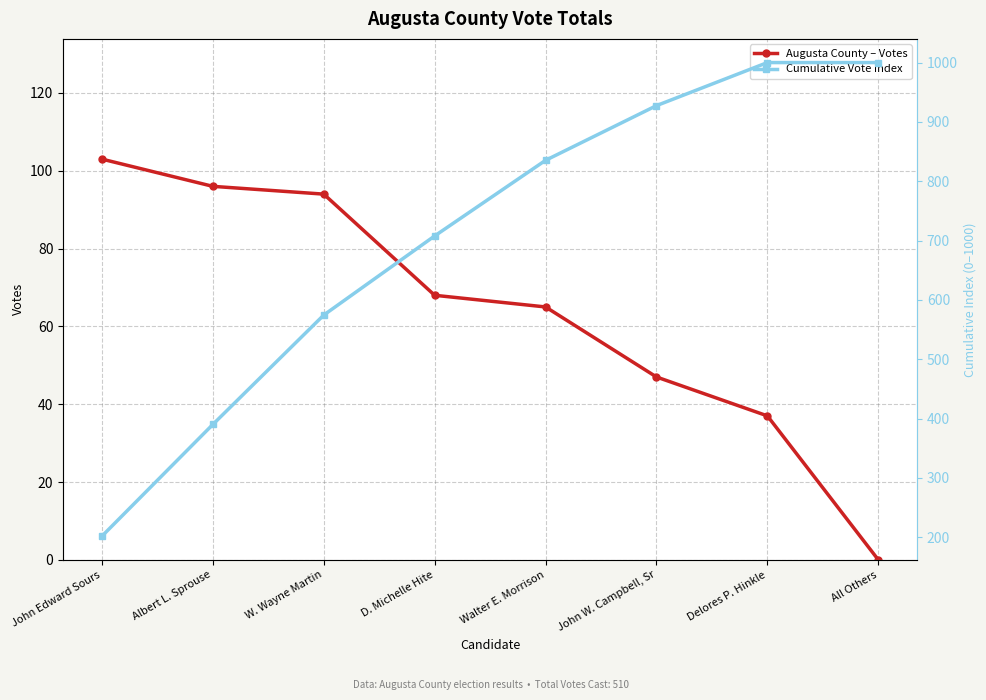

Reading left to right, extract all data points from this chart.

Augusta County – Votes: 103.0	96.0	94.0	68.0	65.0	47.0	37.0	0.0
Cumulative Vote Index: 202.0	390.2	574.5	707.8	835.3	927.5	1000.0	1000.0